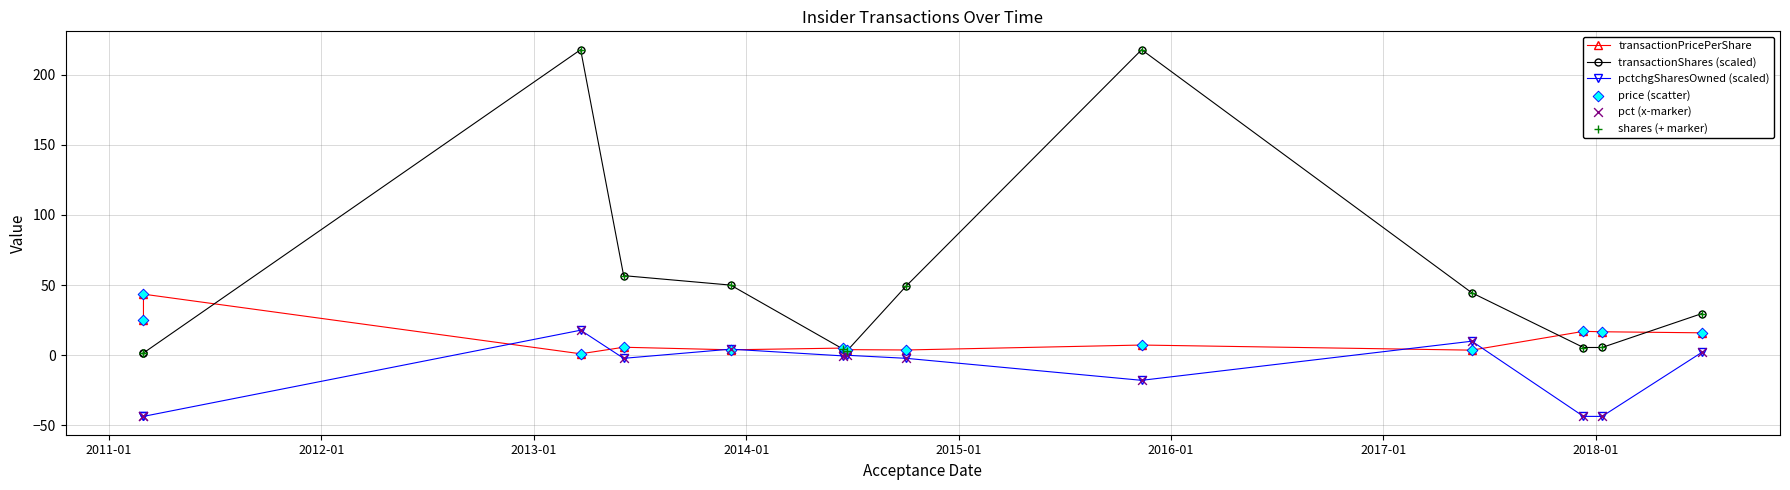

Which series has the largest total across all categories?

transactionShares (scaled)